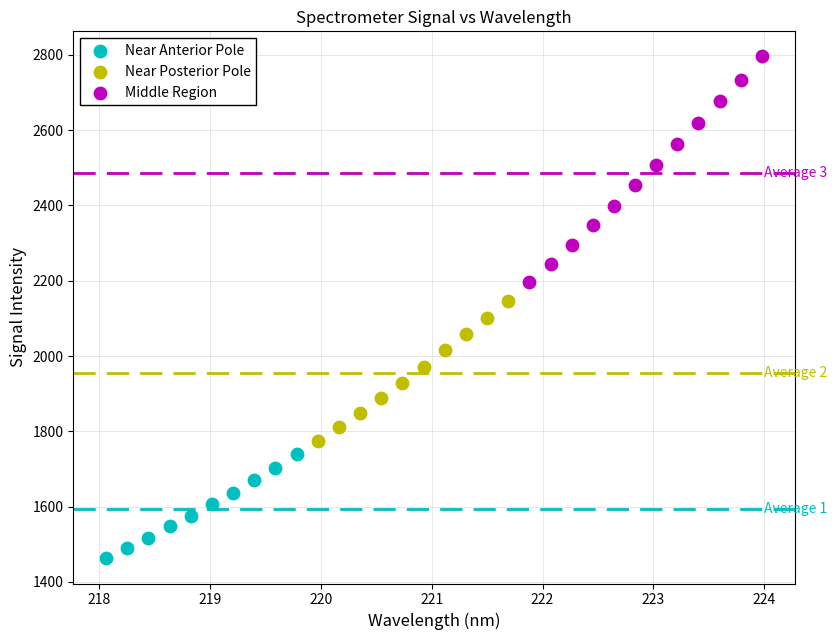

Which series reaches the minimum Y coordinate?

Near Anterior Pole